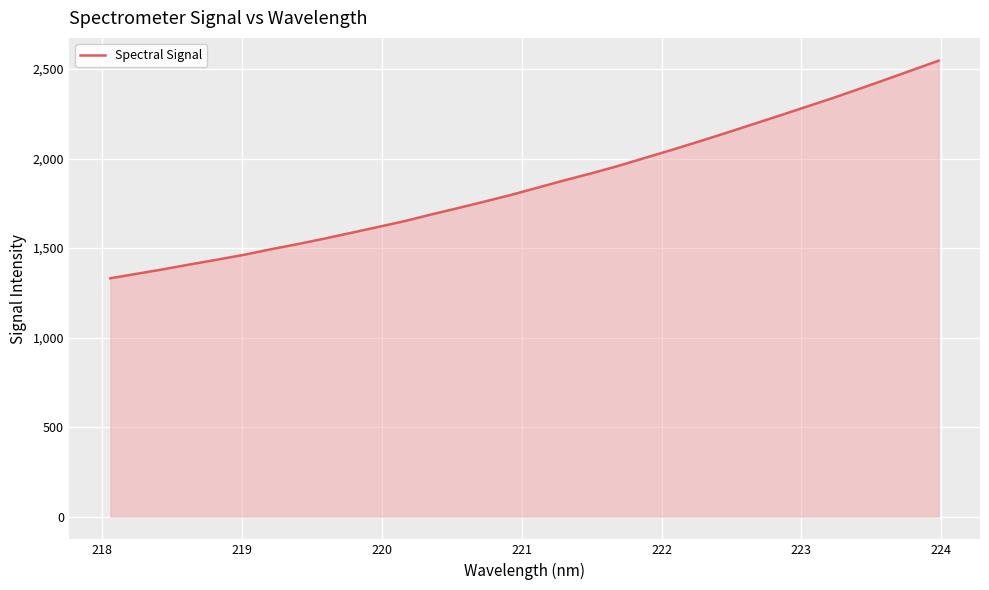

How many lines are shown in the chart?

1